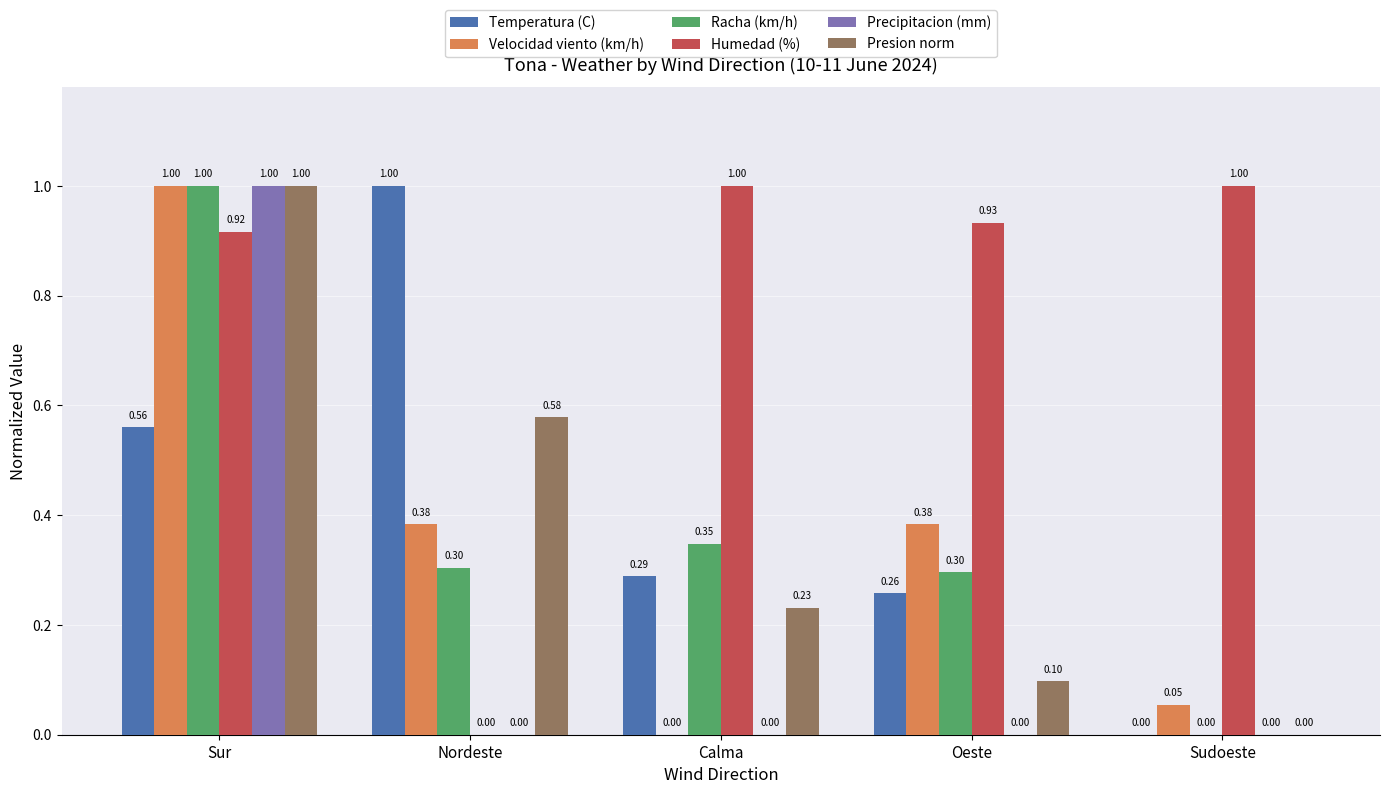

What is the total value across all series at Sur?

5.5